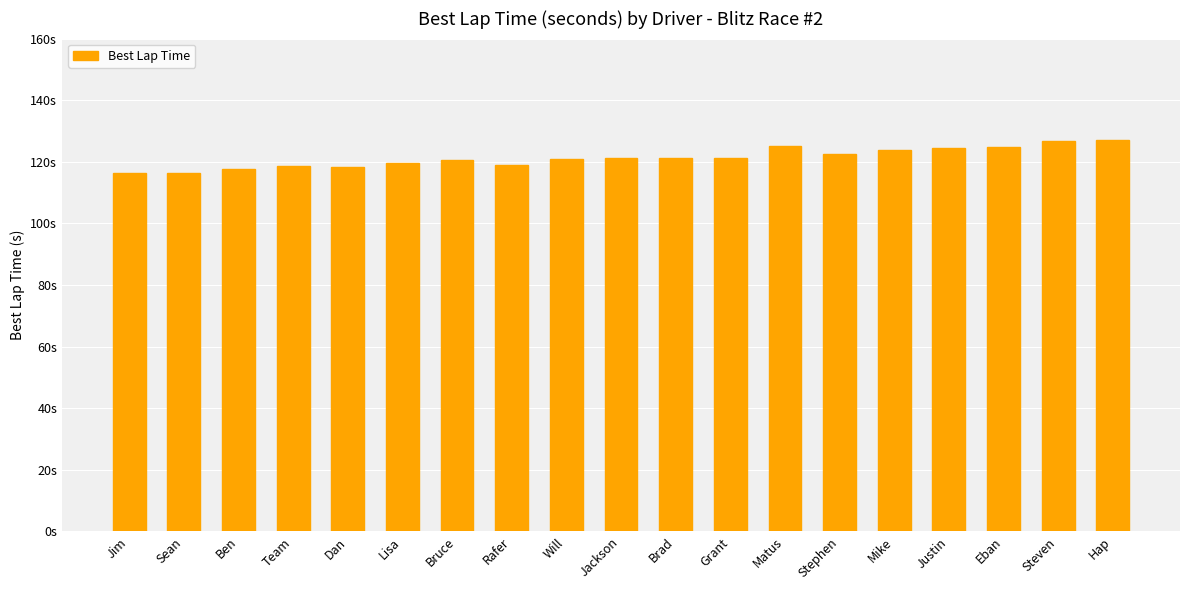

Which has a higher value, Will or Grant?

Grant